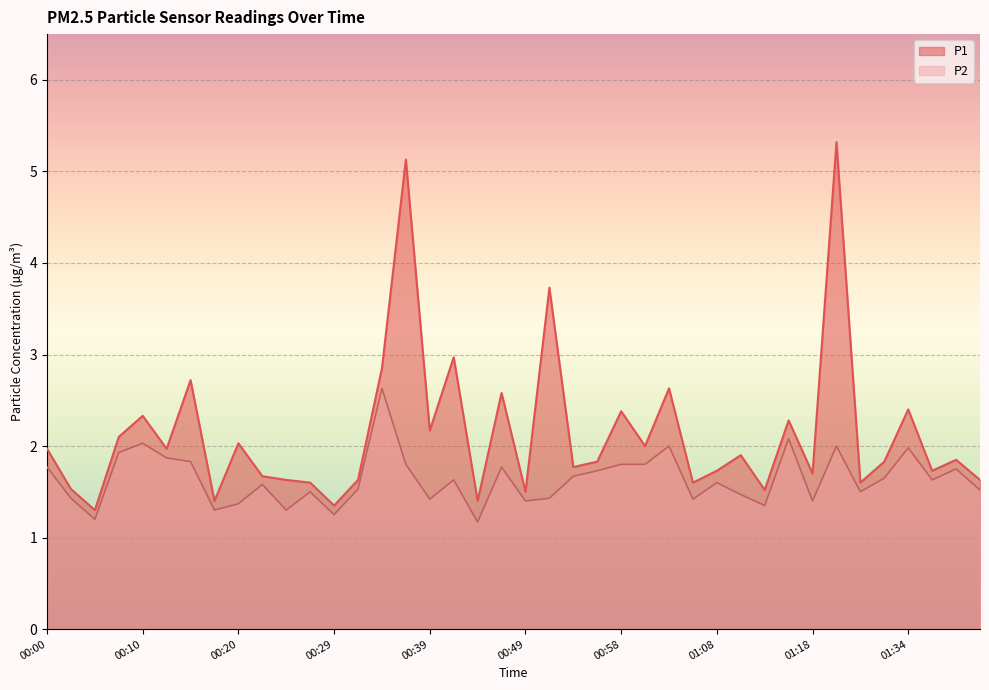

What is the difference between the second highest and second lowest values in the P1 series?

3.8